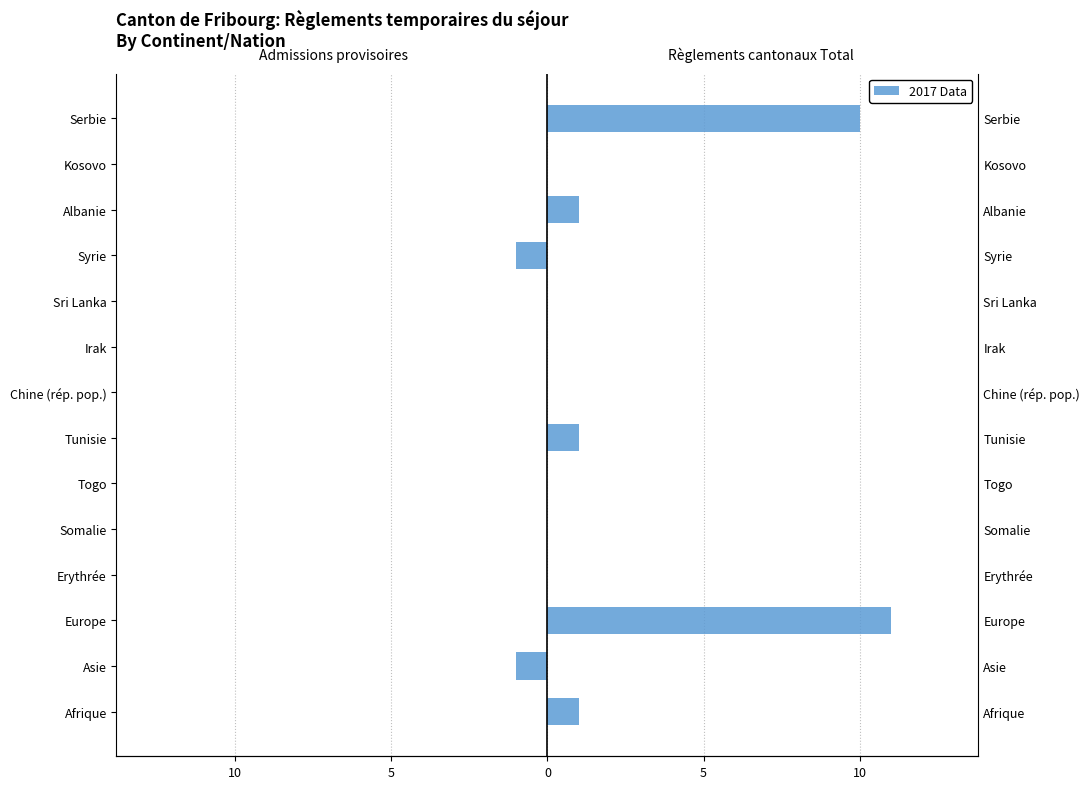

List the series in order of their overall mean, highest first.

Règlements cantonaux Total (col_10), Admissions provisoires (col_2)